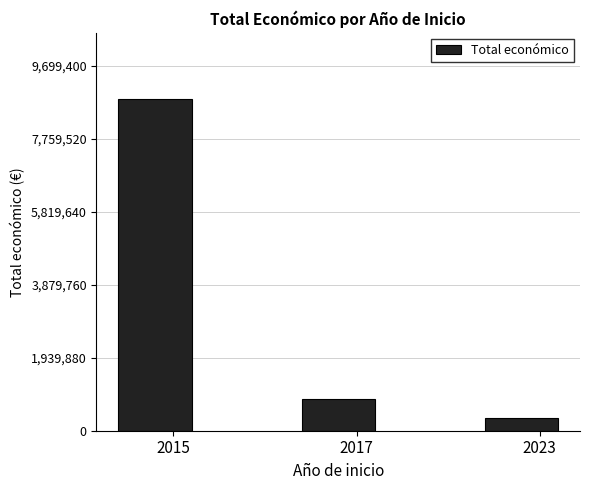

Are the bars horizontal?

No